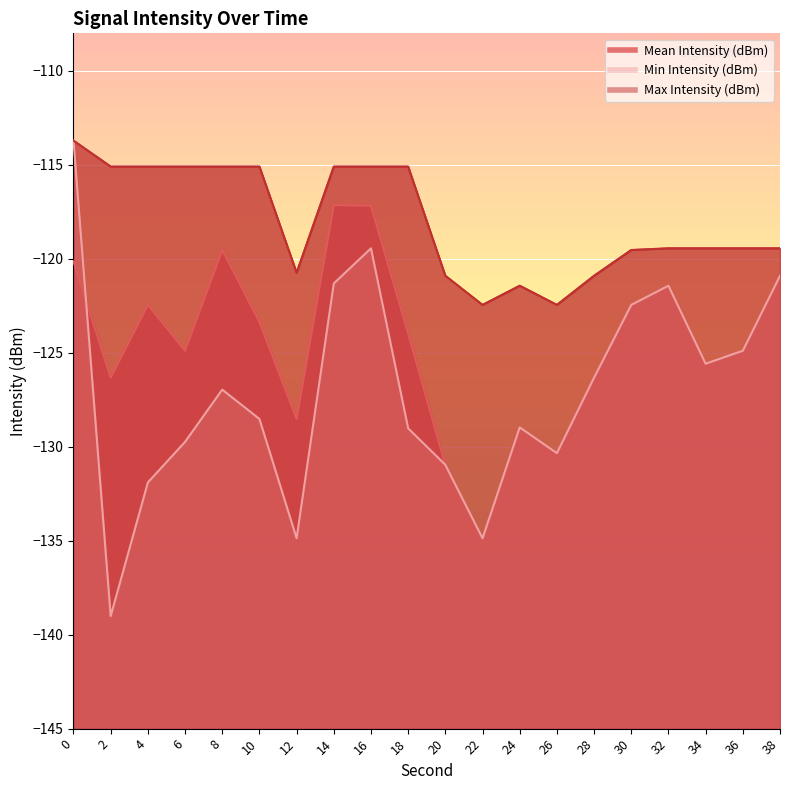

Reading left to right, what are all the values shown in this chart?

Mean Intensity (dBm): 0=-120.1	2=-126.3	4=-122.5	6=-124.9	8=-119.5	10=-123.3	12=-128.5	14=-117.1	16=-117.2	18=-124.0	20=-131.0	22=-134.9	24=-129.0	26=-130.3	28=-126.3	30=-122.5	32=-121.4	34=-125.6	36=-124.9	38=-120.9
Min Intensity (dBm): 0=-113.7	2=-139.0	4=-131.9	6=-129.7	8=-127.0	10=-128.5	12=-134.9	14=-121.3	16=-119.4	18=-129.0	20=-131.0	22=-134.9	24=-129.0	26=-130.3	28=-126.3	30=-122.5	32=-121.4	34=-125.6	36=-124.9	38=-120.9
Max Intensity (dBm): 0=-113.7	2=-115.1	4=-115.1	6=-115.1	8=-115.1	10=-115.1	12=-120.7	14=-115.1	16=-115.1	18=-115.1	20=-120.9	22=-122.5	24=-121.4	26=-122.5	28=-120.9	30=-119.5	32=-119.4	34=-119.4	36=-119.4	38=-119.4